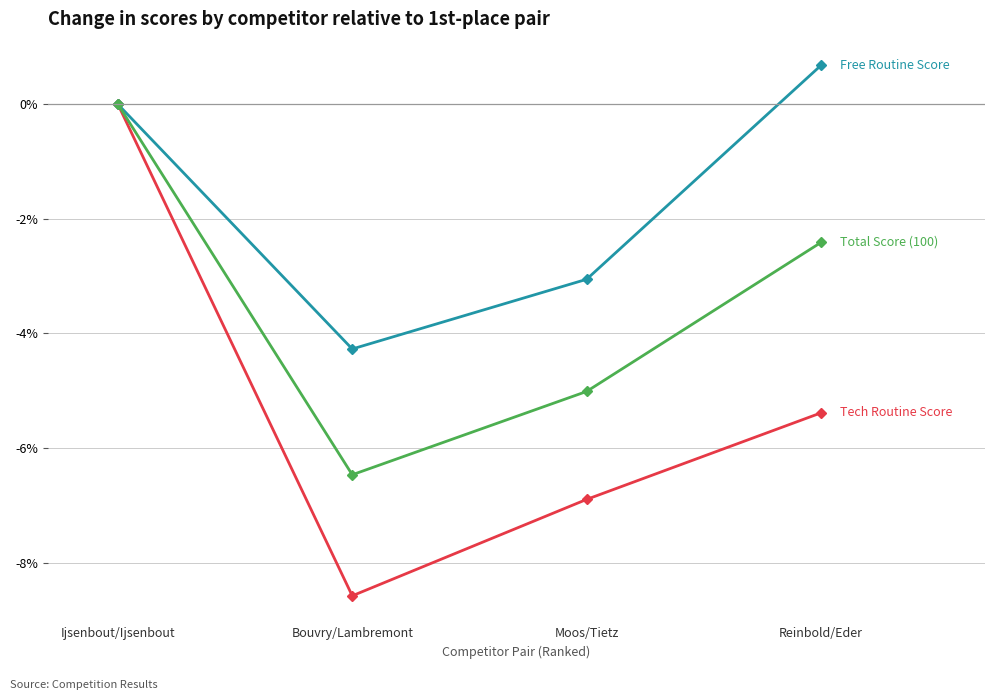

Does the chart have visible grid lines?

Yes